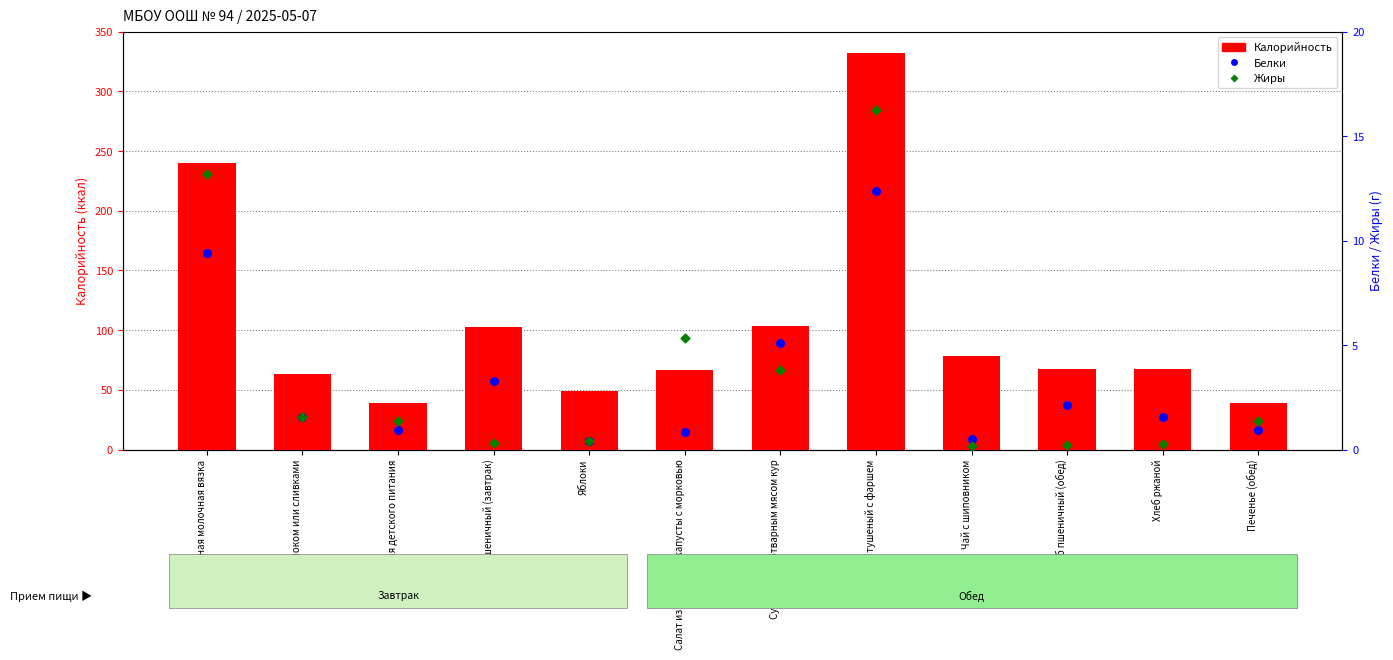

Which series has the largest Y range (max minus min)?

Калорийность